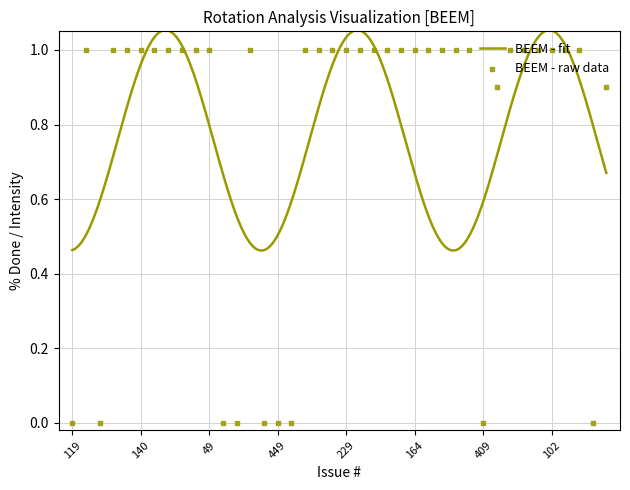

What is the change in value from 15 to 39?

+0.9